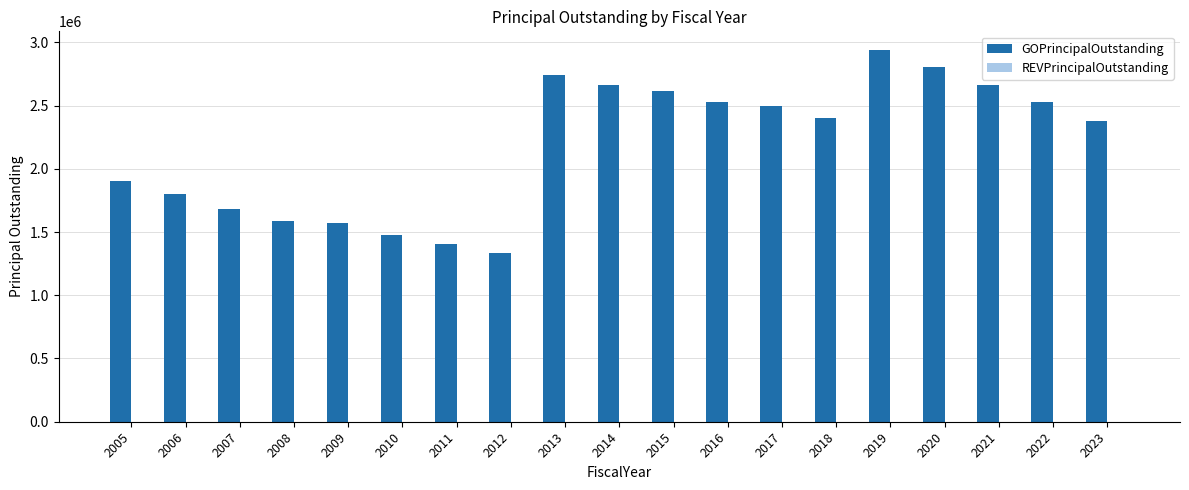

What is the difference between the maximum and minimum values?

1605000